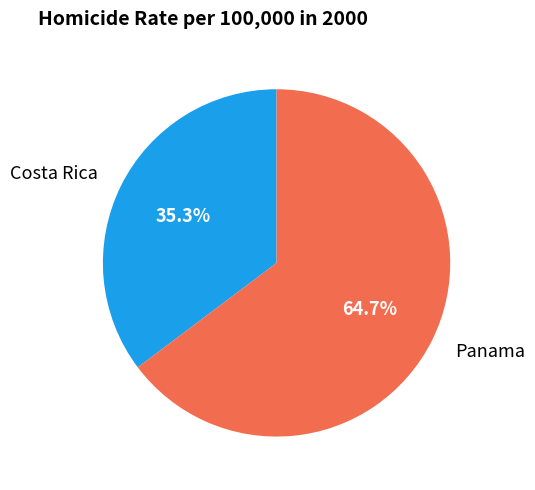

What percentage is the Panama slice, to the nearest percent?

65%